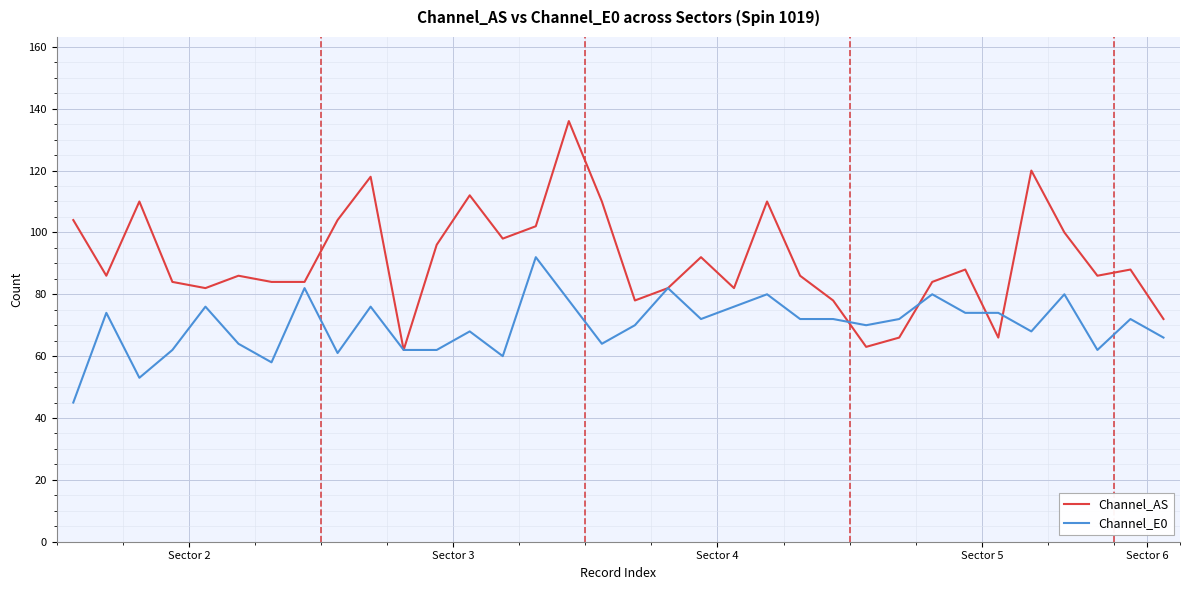

Which series has the largest total across all categories?

Channel_AS